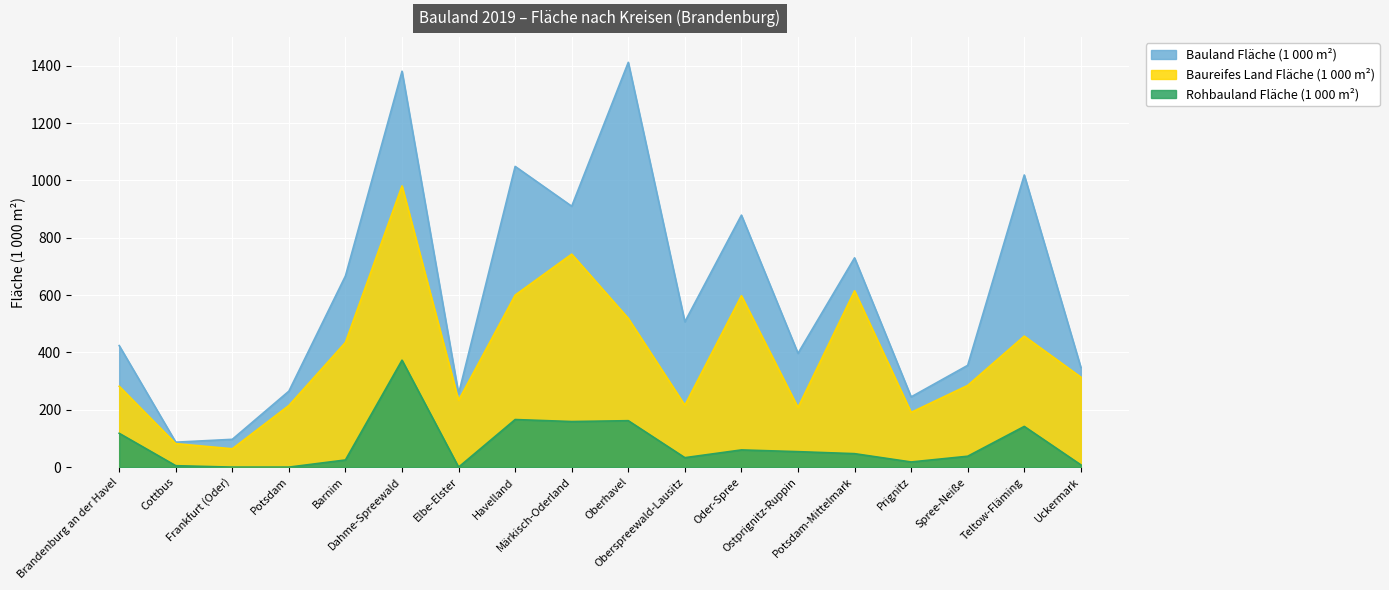

True or false: Baureifes Land Fläche (1 000 m²) and Rohbauland Fläche (1 000 m²) intersect in this chart.

False